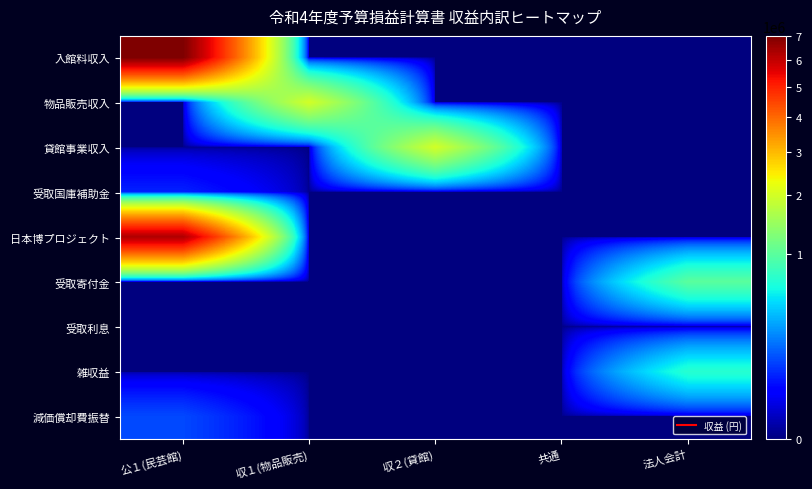

What is the total value across all series at 収２(貸館)?

2000000